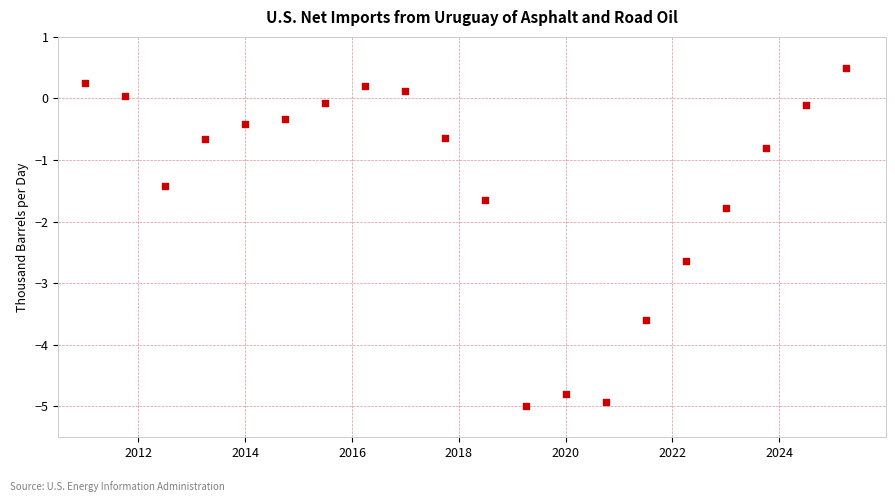

What is the range of X values (max minus min)?

14.2